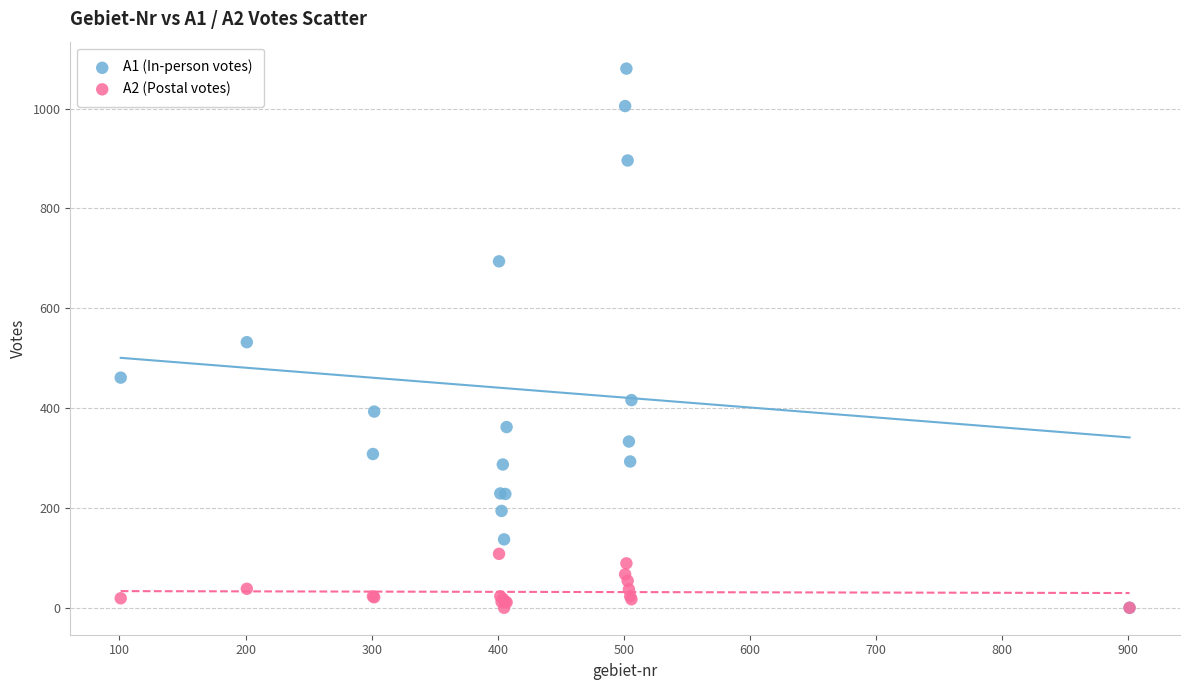

What are all the series names shown in the legend?

A1 (In-person votes), A2 (Postal votes)